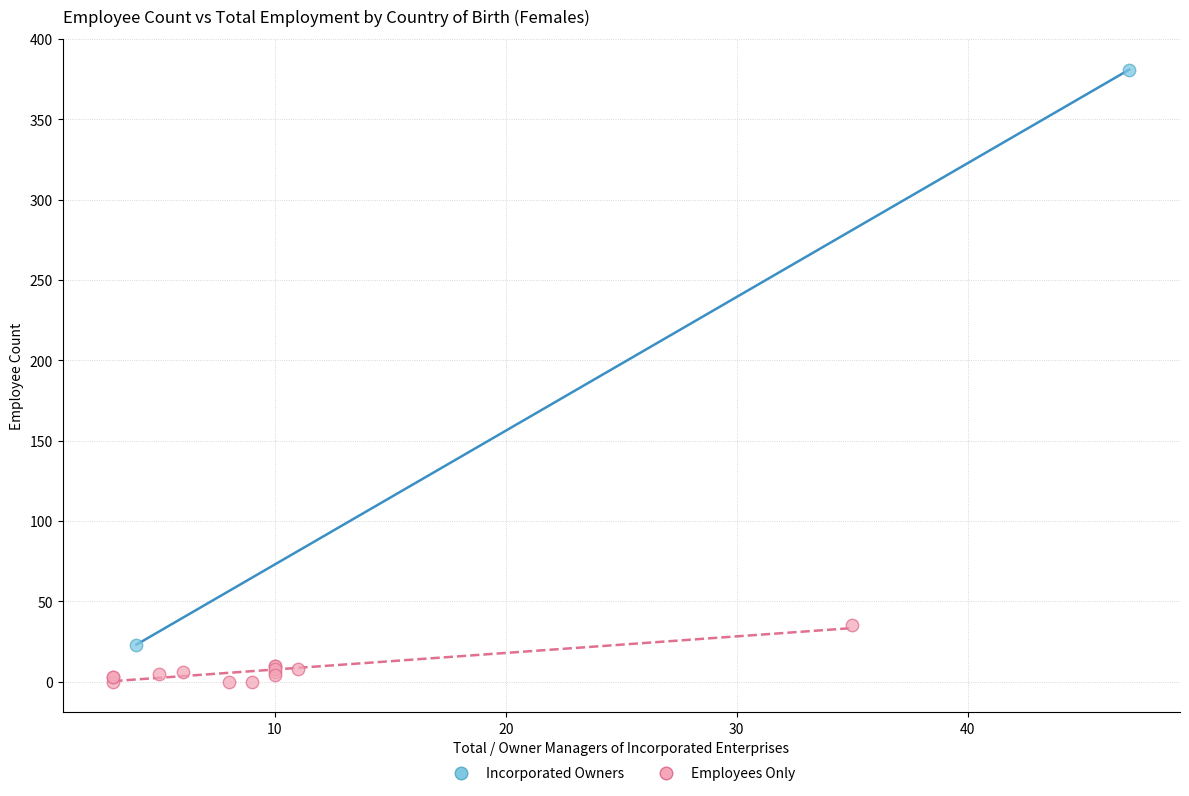

Which series reaches the maximum Y coordinate?

Incorporated Owners